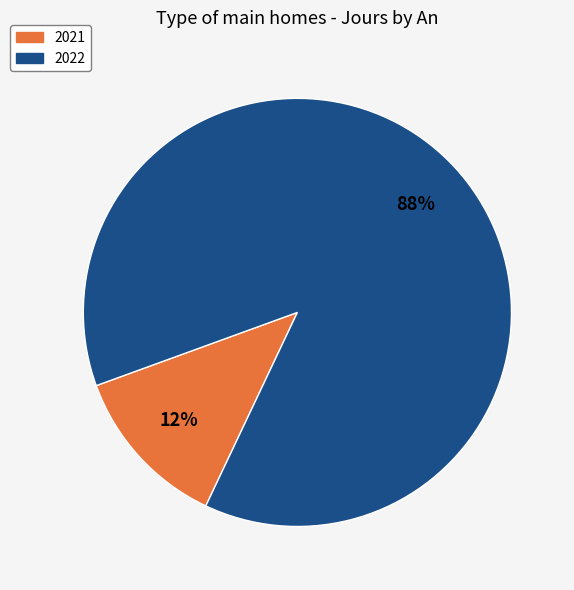

To the nearest percent, what is the combined percentage of 2021 and 2022?

100%